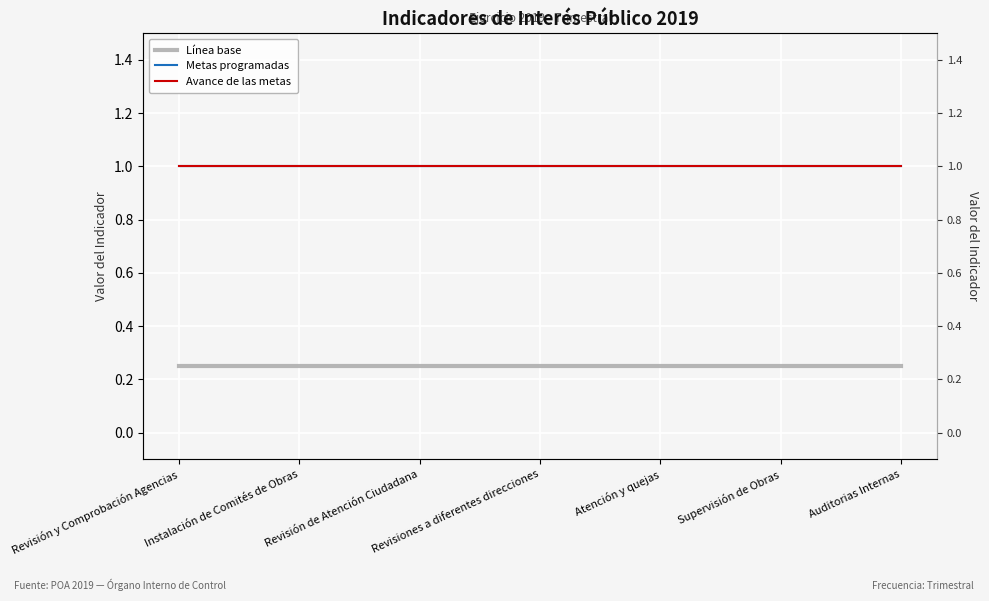

Is it true that Metas programadas equals 1.0 at Revisión y Comprobación Agencias?

True